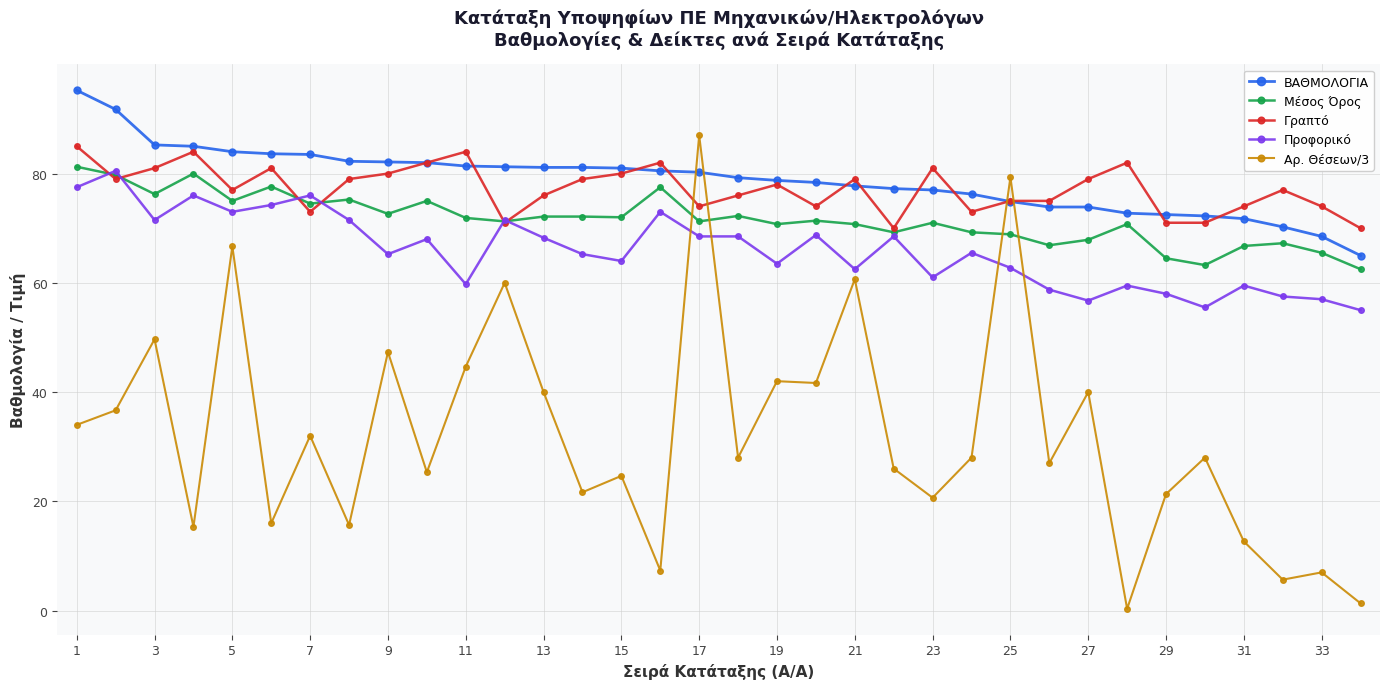

After their last crossing, which series has the higher values: Αρ. Θέσεων/3 or Γραπτό?

Γραπτό